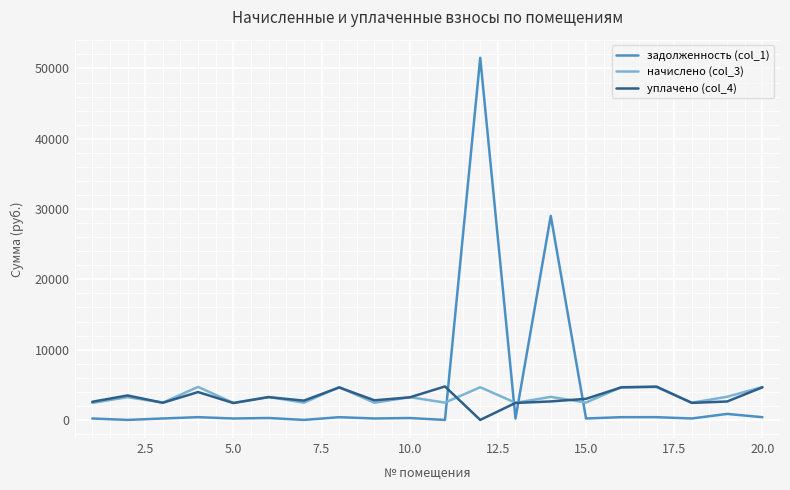

What is the highest value of the задолженность (col_1) series?

51521.1